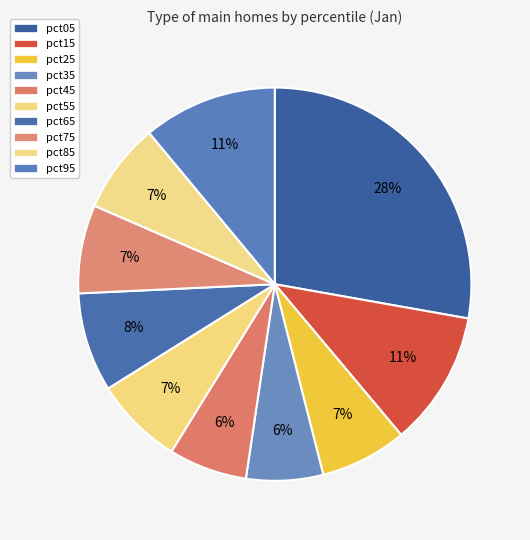

What portion of the pie excludes pct95?

89.0%